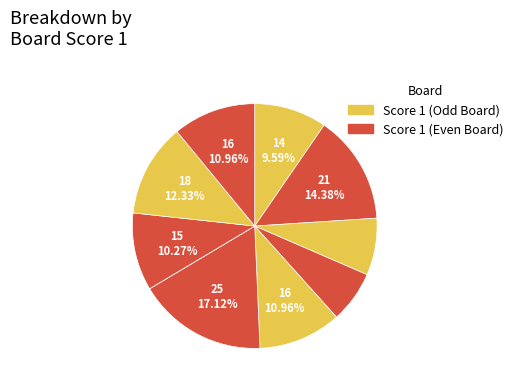

To the nearest percent, what is the average slice percentage?

10%